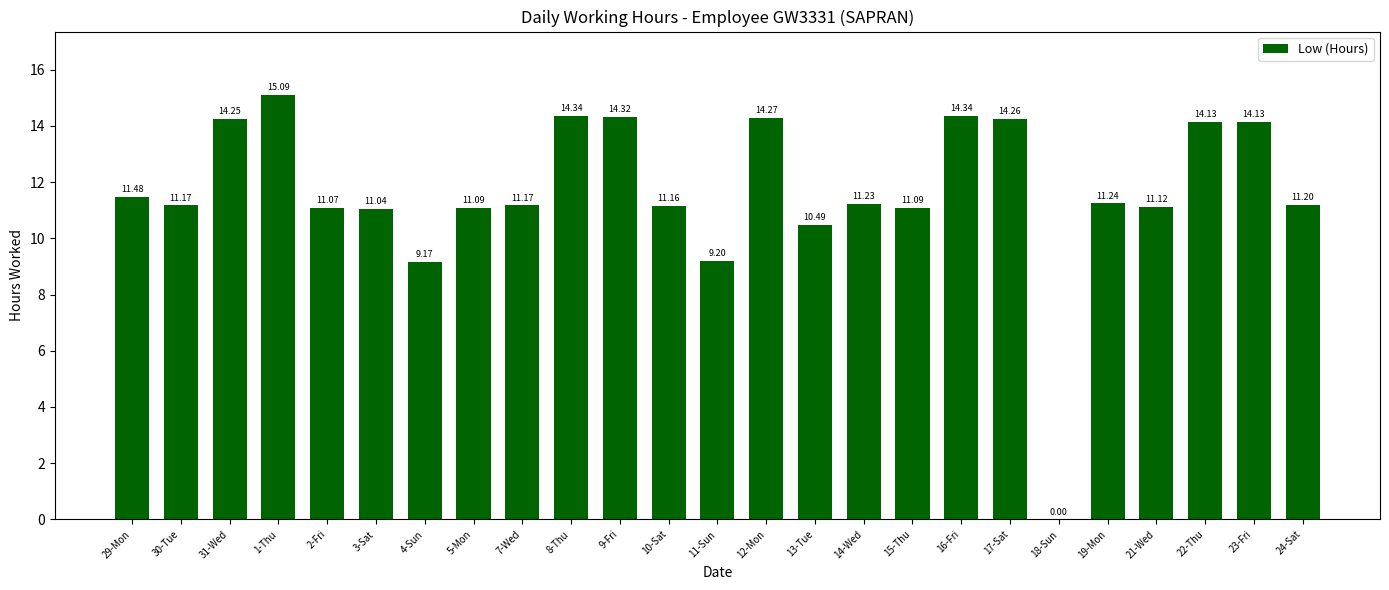

What is the sum of the values at 3-Sat and 24-Sat?

22.2